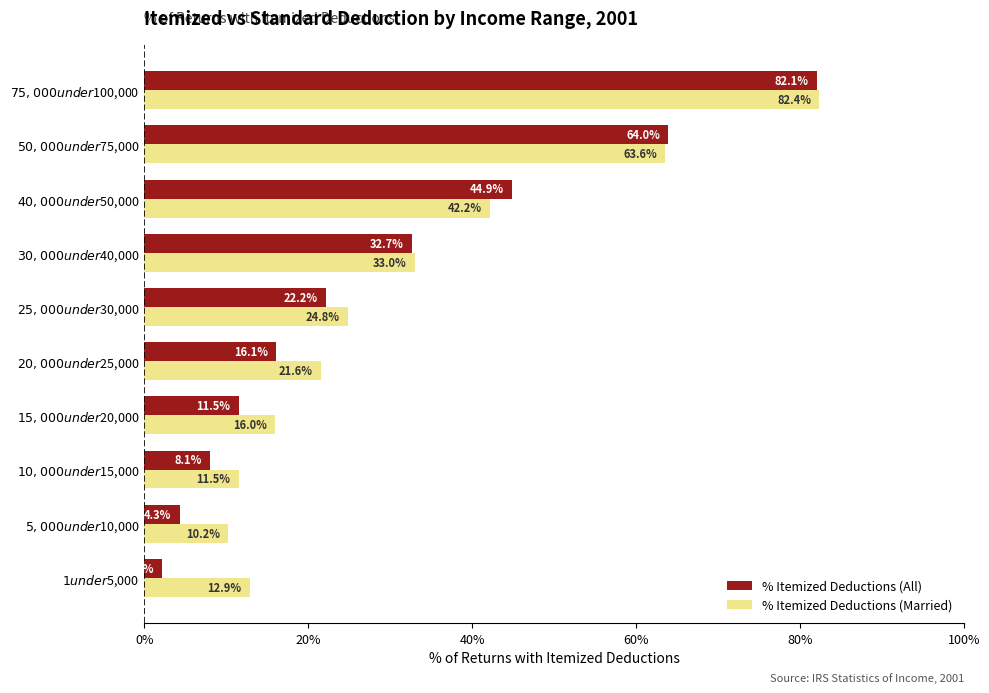

What are all the series names shown in the legend?

% Itemized Deductions (All), % Itemized Deductions (Married)